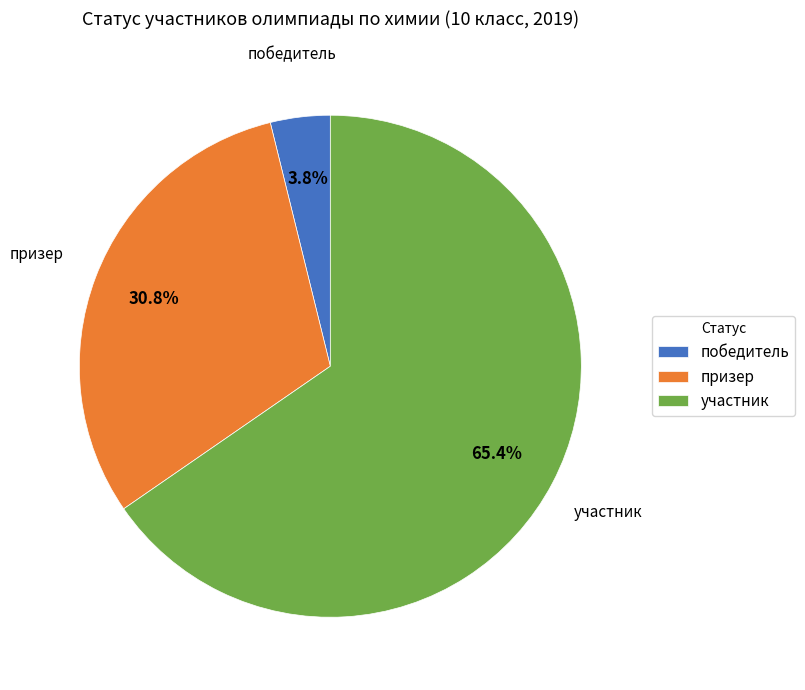

What portion of the pie excludes победитель?

96.2%